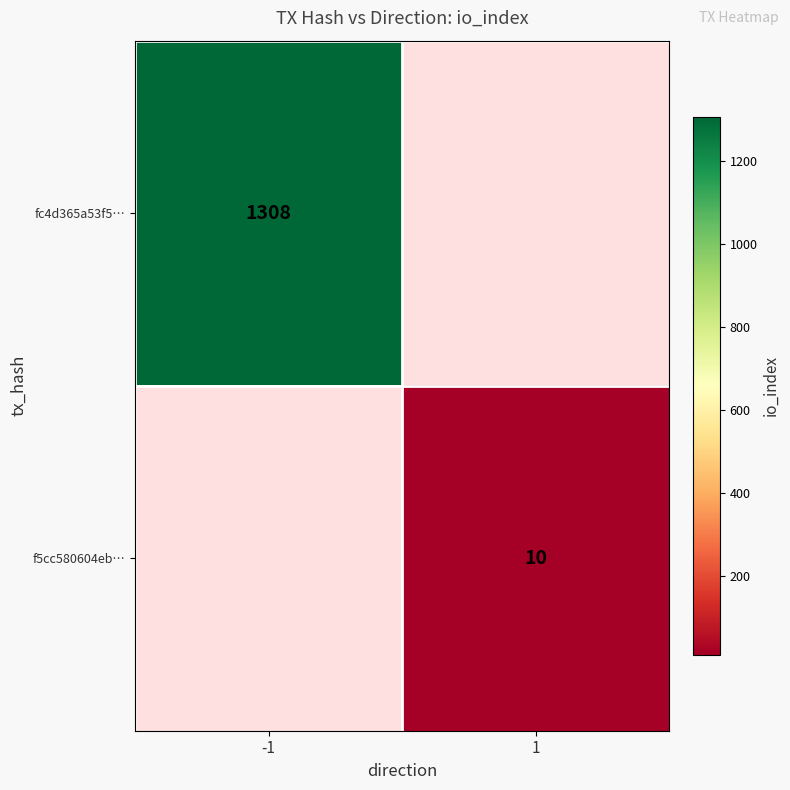

Is it true that f5cc580604eb… equals 17 at 1?

False